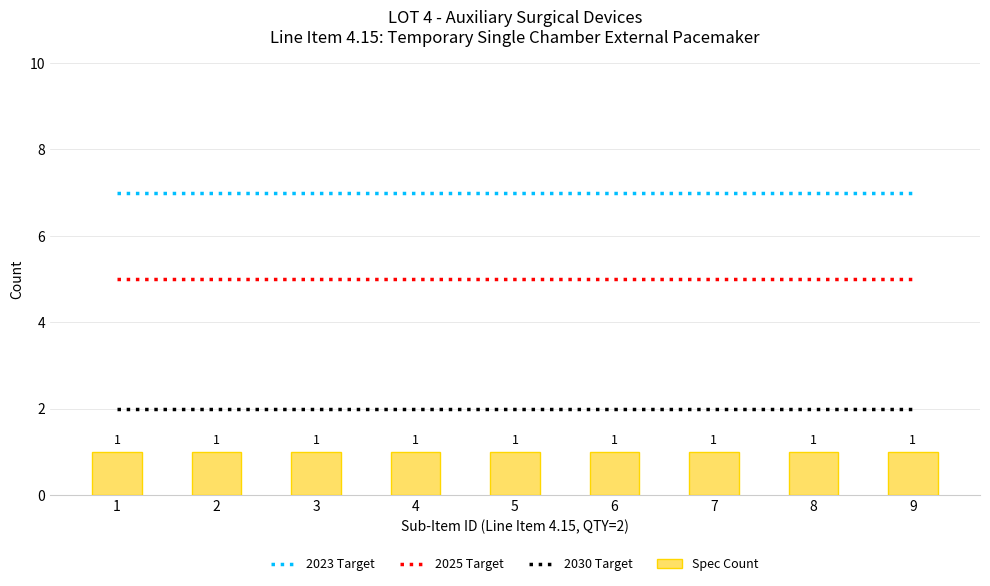

What is the total value across all series at 3?

15